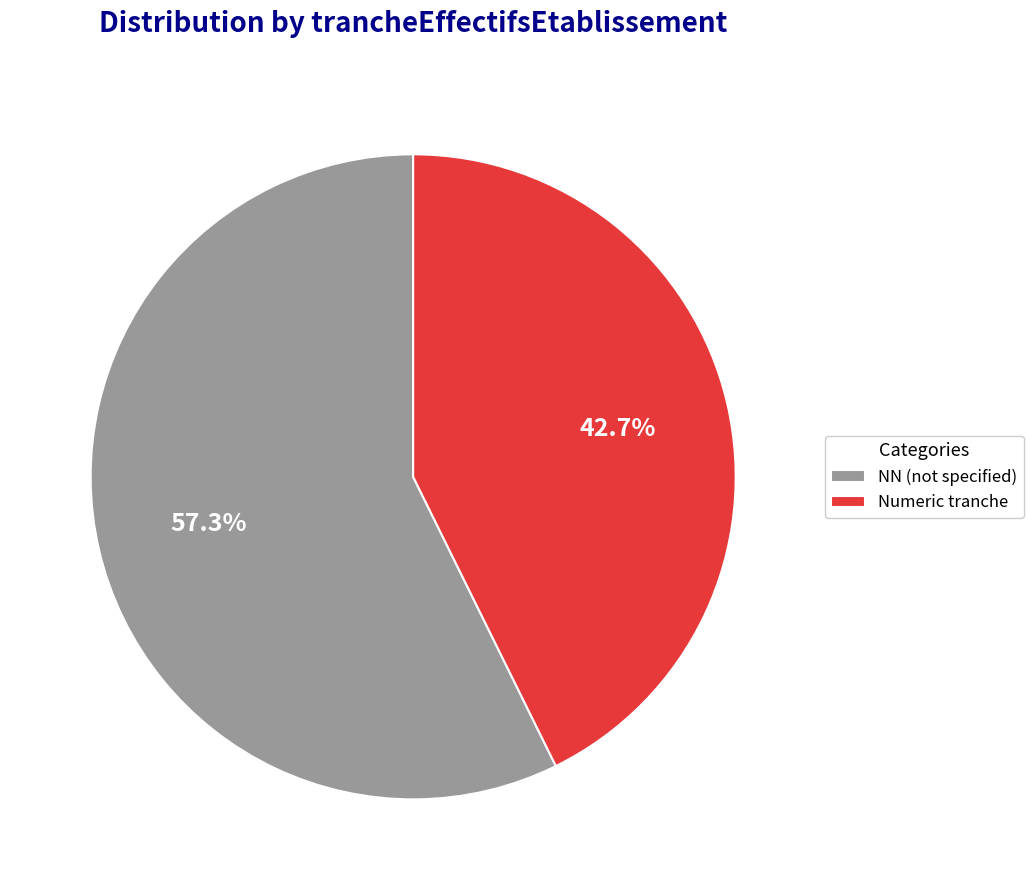

Which slice is the smallest?

Numeric tranche